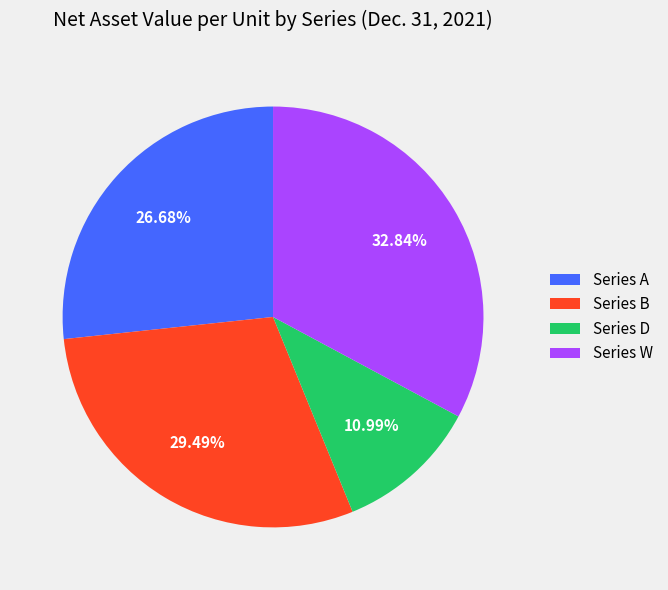

Does Series B represent more than half of the total?

No